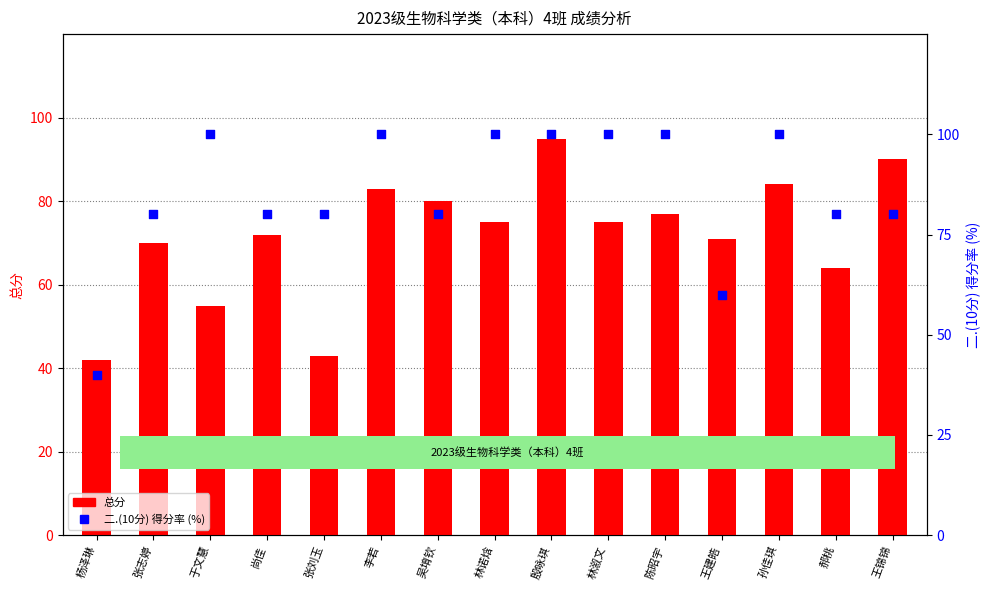

Which series contains the lowest Y value?

二.(10分) 得分率 (%)